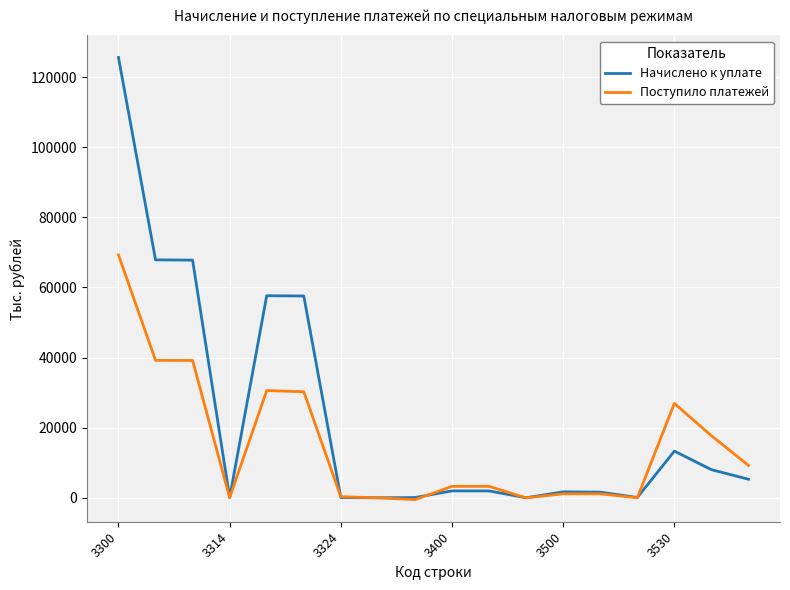

Which series has the largest range (max minus min)?

Начислено к уплате